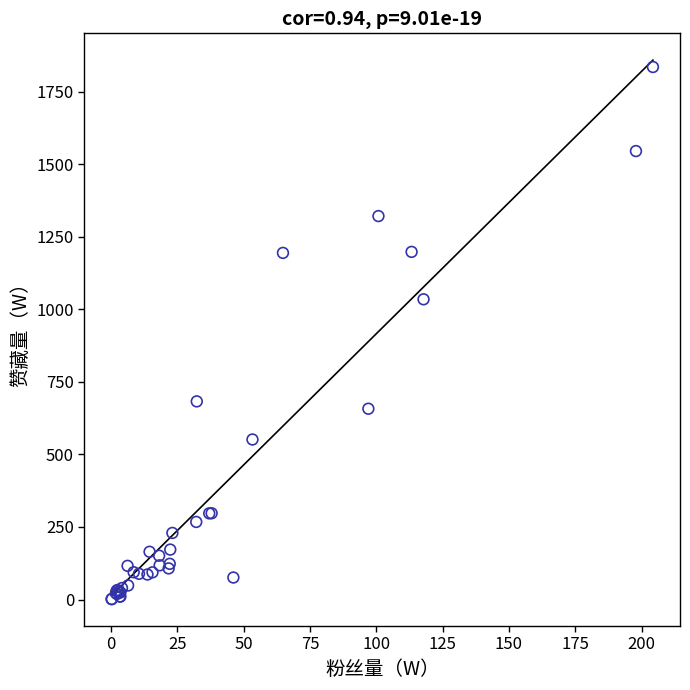

What Y value in the scatter plot is closest to 918?

1034.3